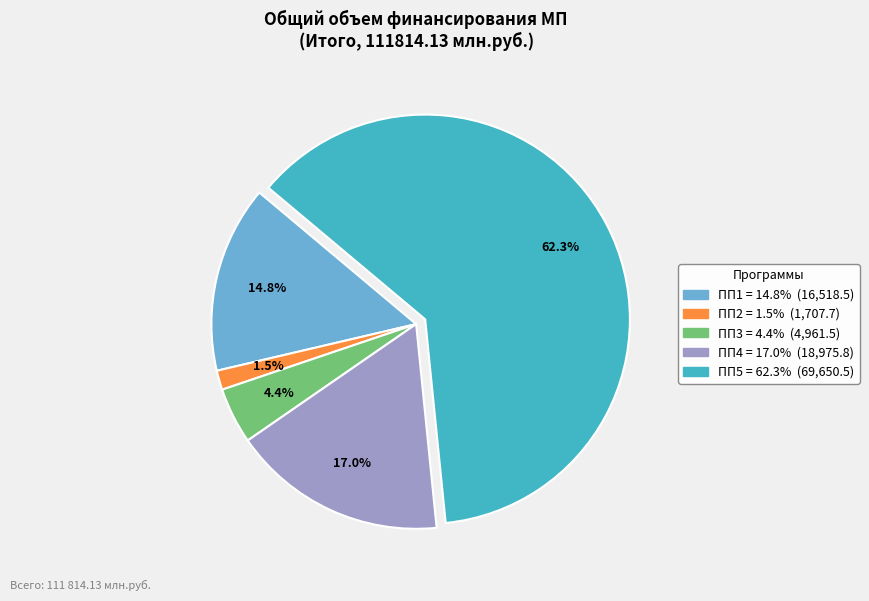

What is the total percentage of ПП1 and ПП3?

19.2%